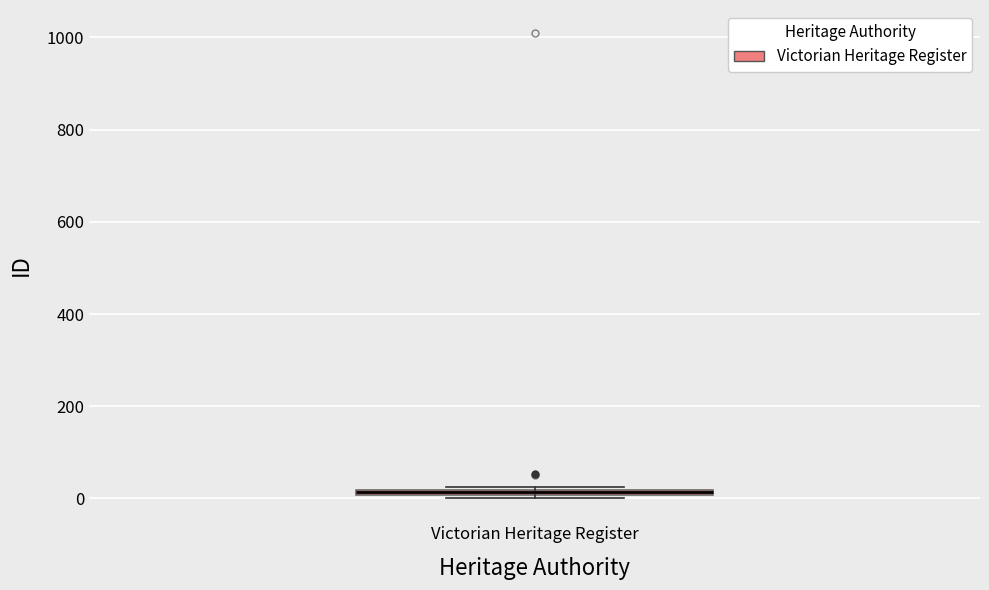

Where is the lower edge of the box for Victorian Heritage Register on the y-axis? The values are not printed on the chart, so give them approximately, as read against the axis.

0